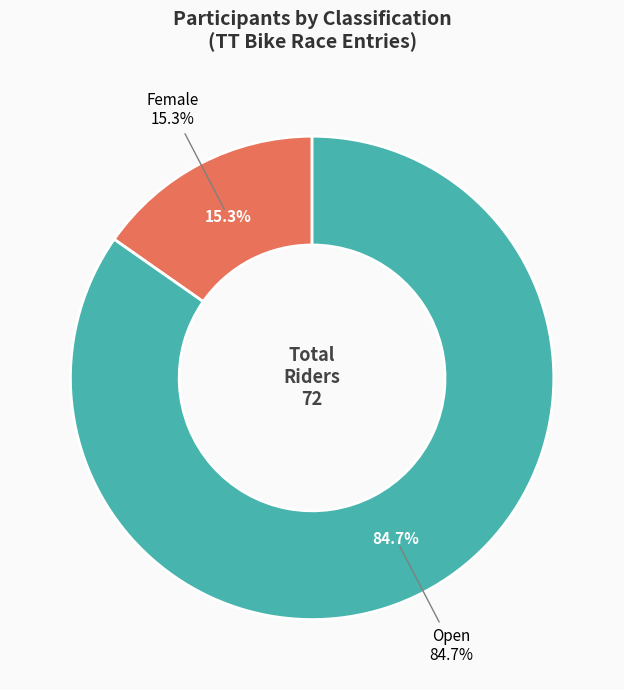

True or false: Female accounts for 8% of the total.

False